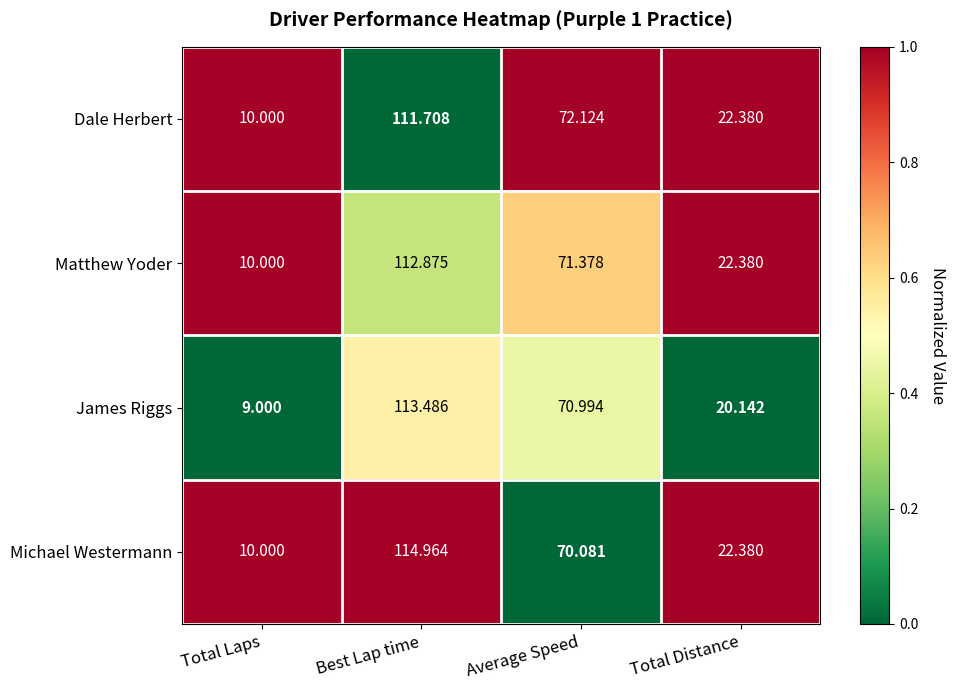

List the labels in order of Matthew Yoder value, smallest first.

Total Laps, Total Distance, Average Speed, Best Lap time